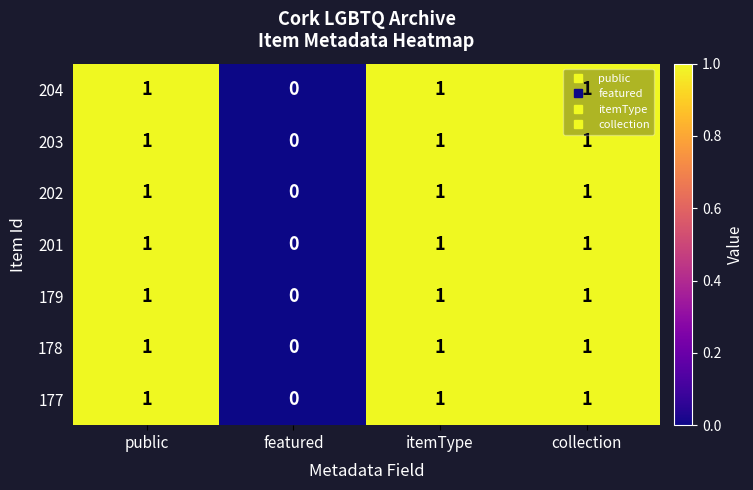

What is the total value across all series at public?

7